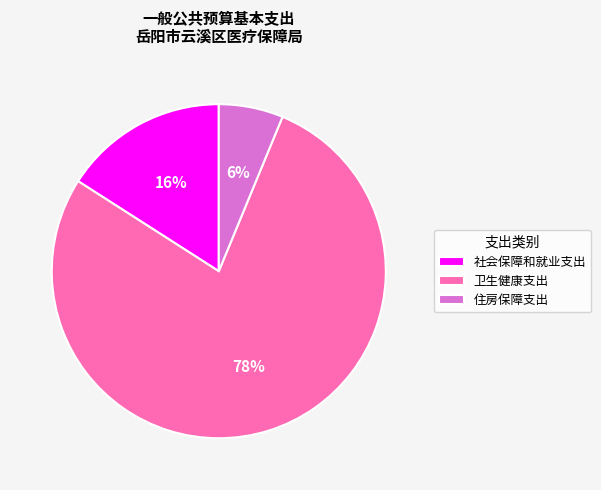

How many segments does this pie chart have?

3